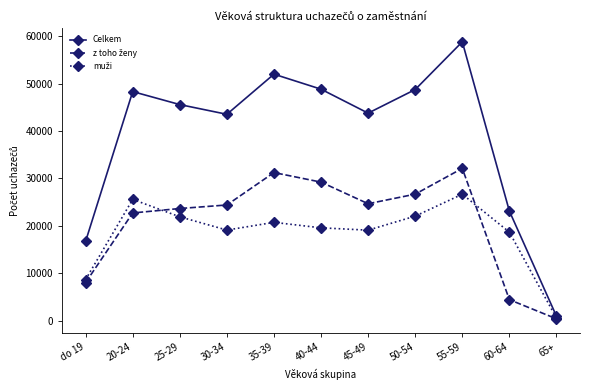

What is the label of the 5th point from the right?

45-49